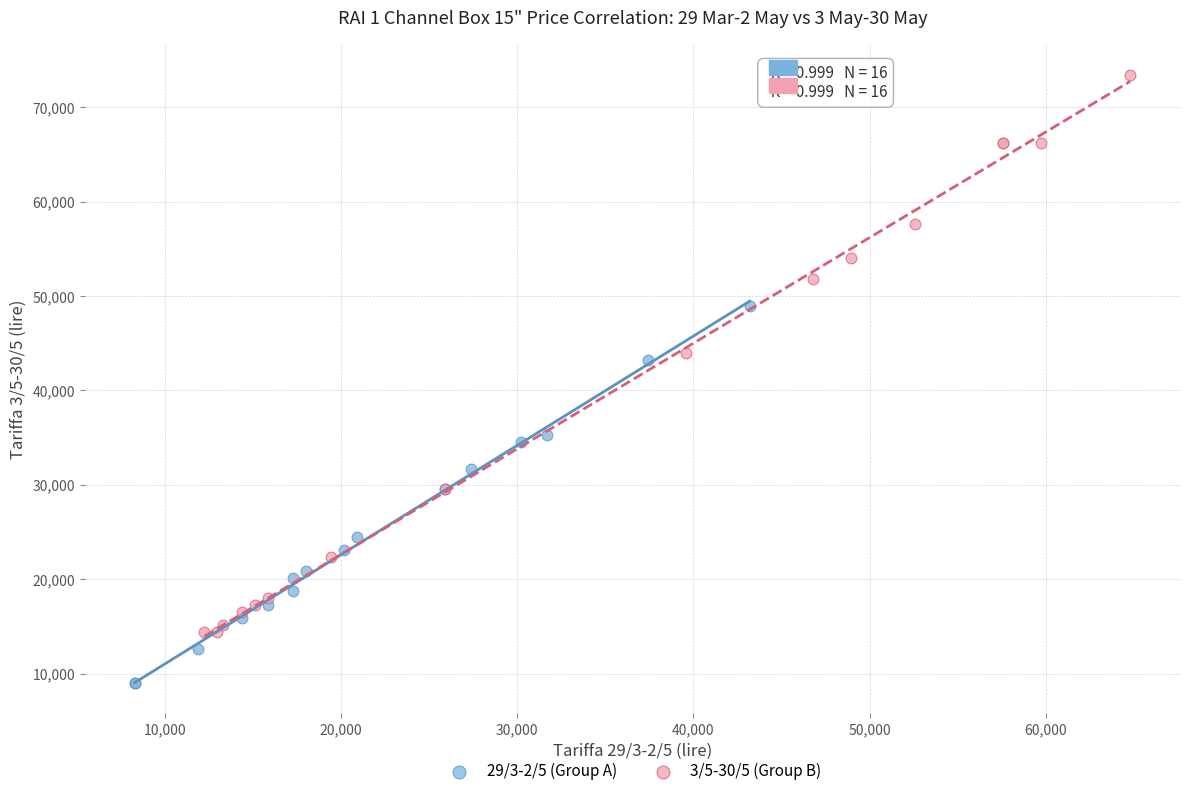

Which series has the largest Y range (max minus min)?

3/5-30/5 (Group B)